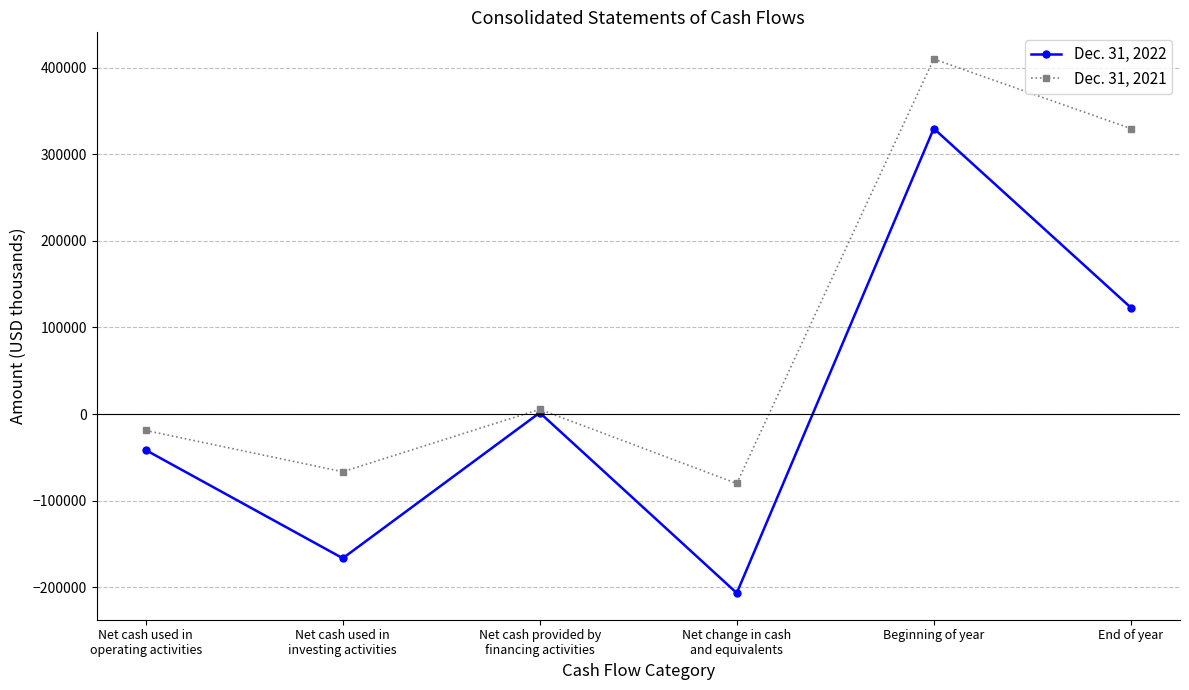

What is the difference between the second highest and second lowest values in the Dec. 31, 2021 series?

396290